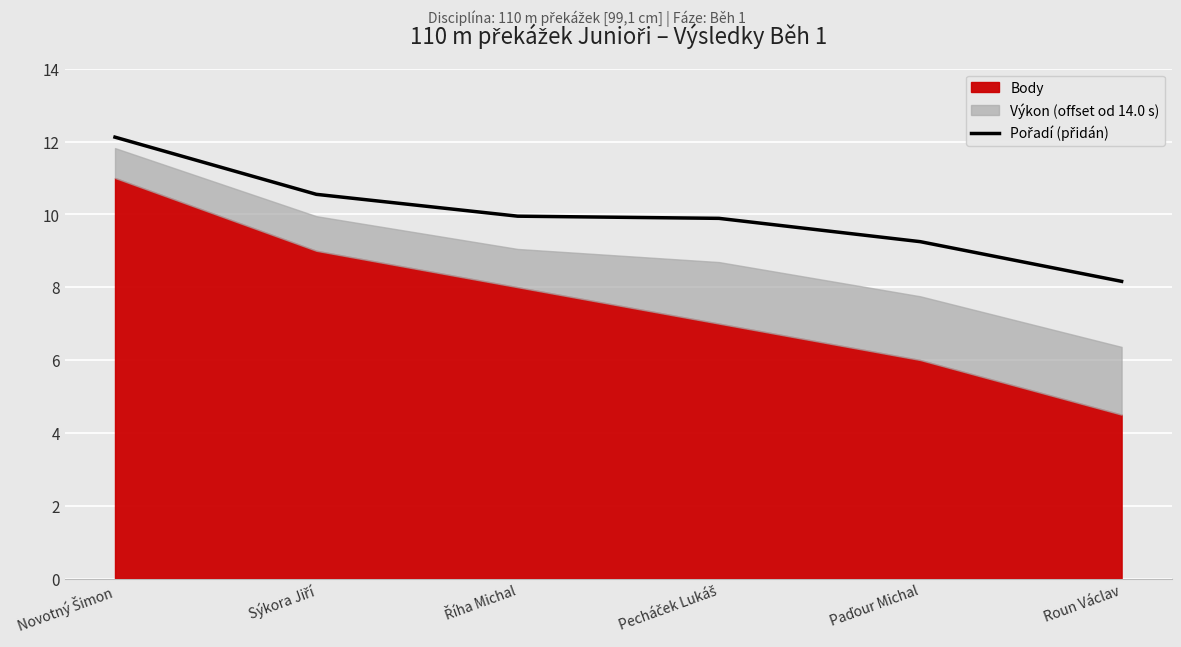

Where does the data first go above 9?

Novotný Šimon